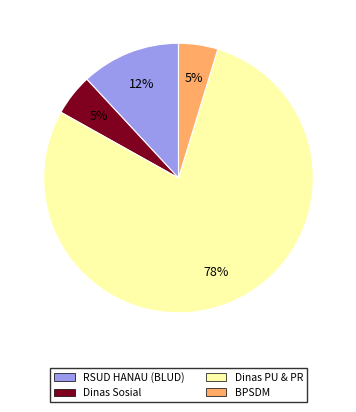

Is there any slice that represents more than half of the pie?

Yes